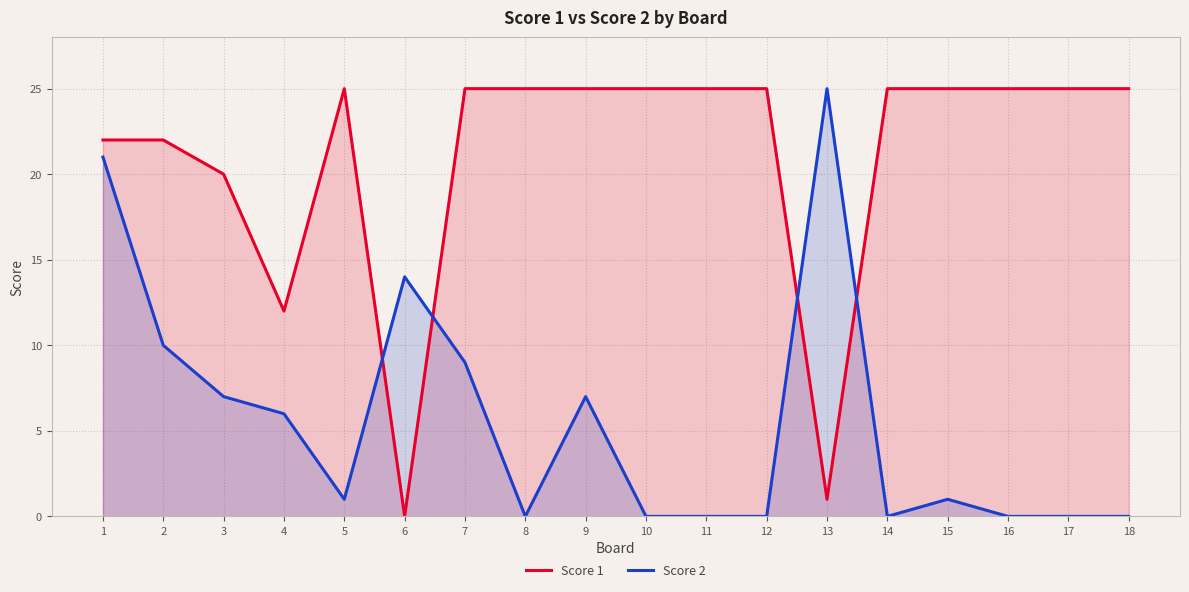

Does the chart display data point markers on the line(s)?

No